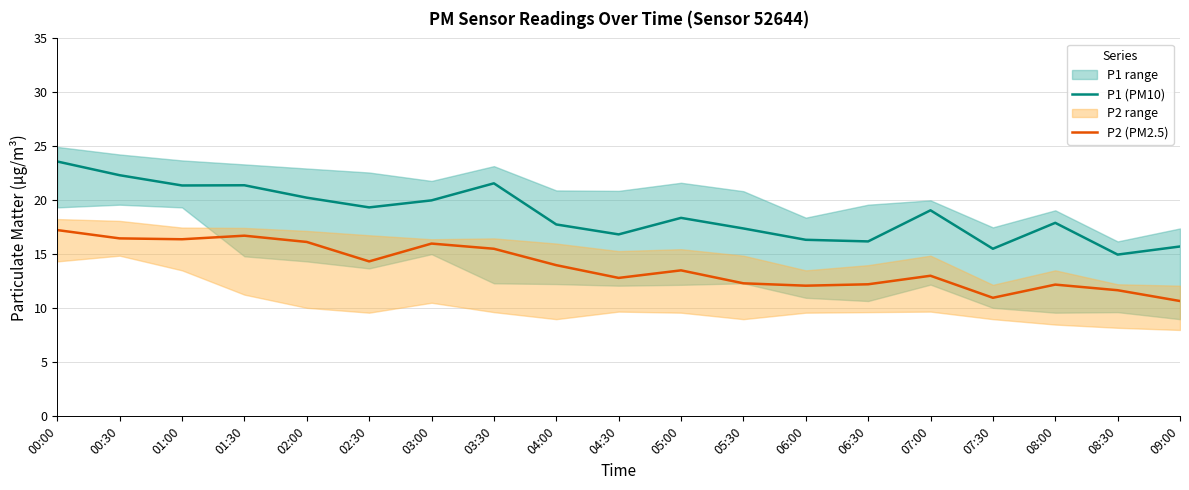

At which category does the chart reach its peak across all series?

00:00